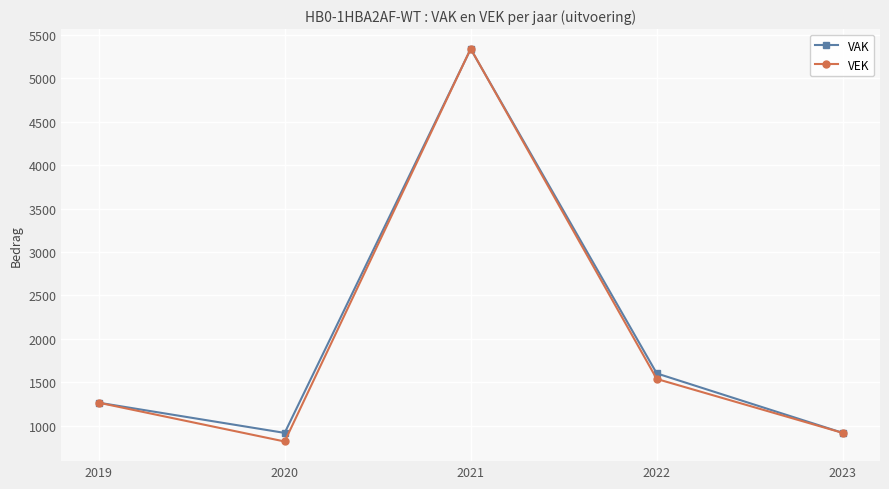

How many data points does each series have?

5